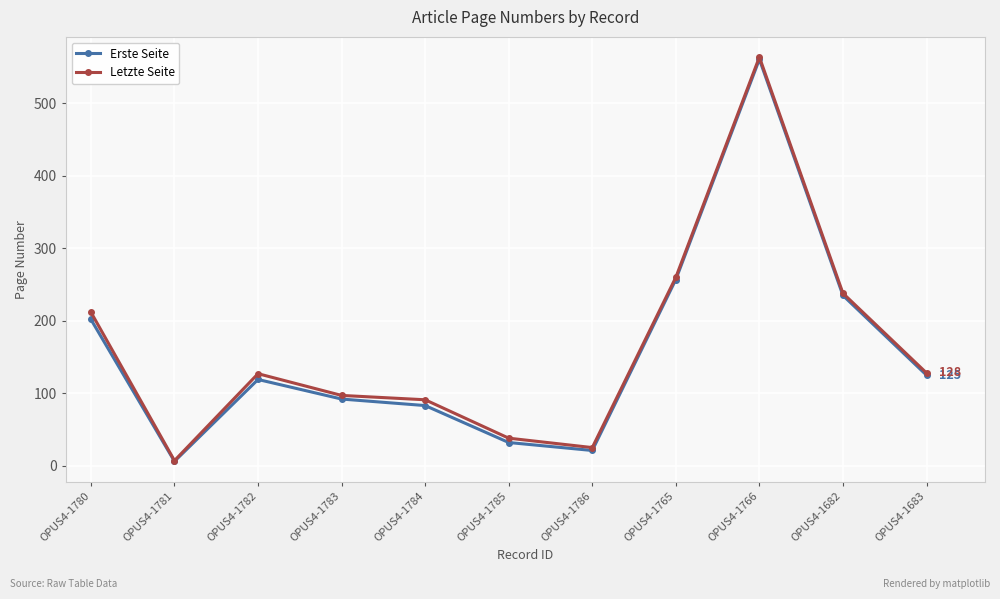

Does the chart have visible grid lines?

Yes